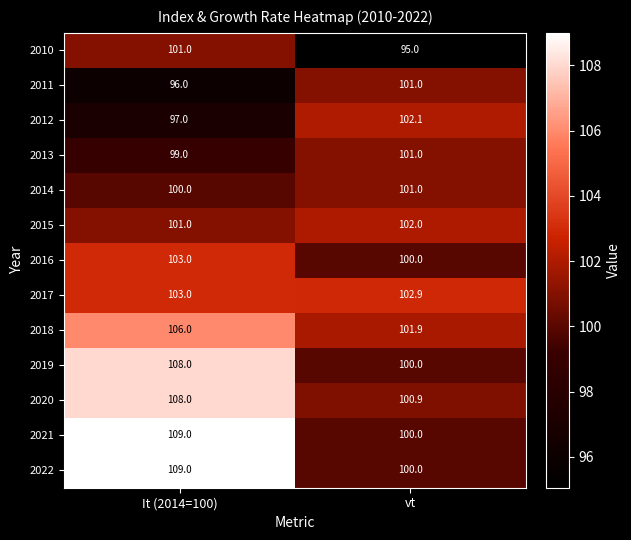

At how many categories does at least one series exceed 95?

2